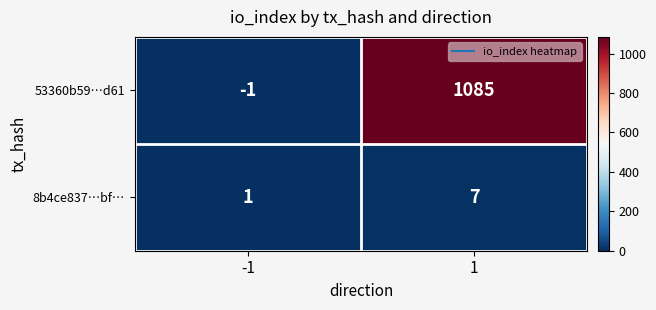

What is the highest value of the 53360b59…d61 series?

1085